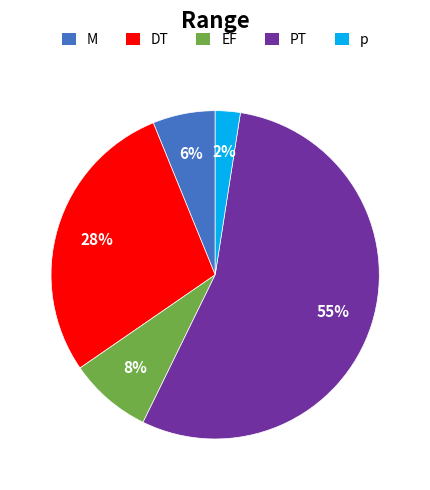

How many slices are in this pie chart?

5